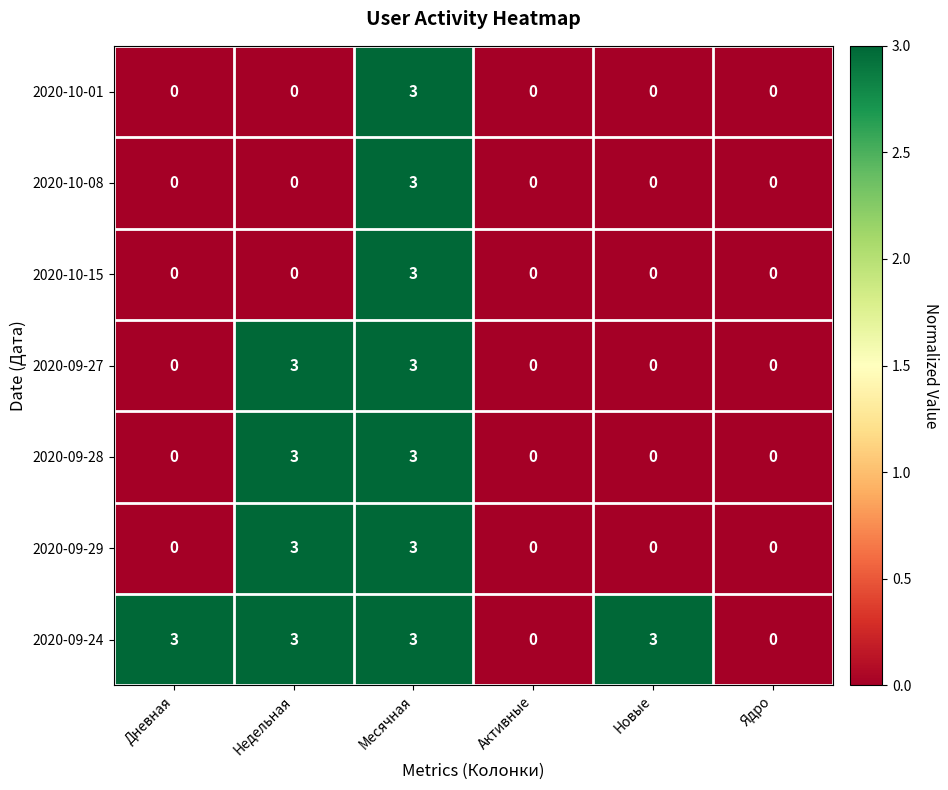

Which category has the highest value in the 2020-10-15 series?

Месячная